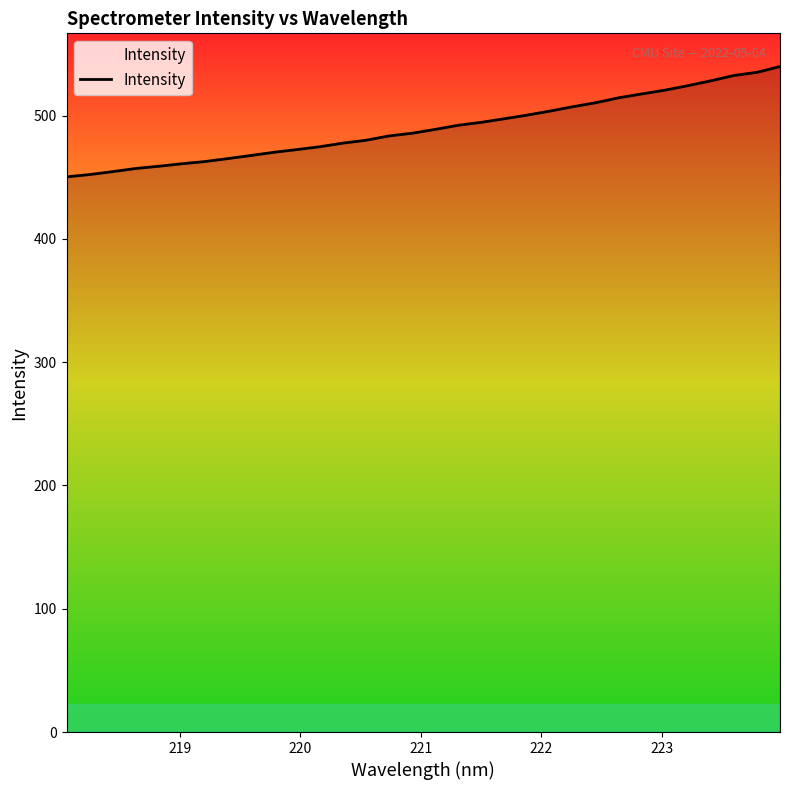

What is the difference between the maximum and minimum values?

89.4